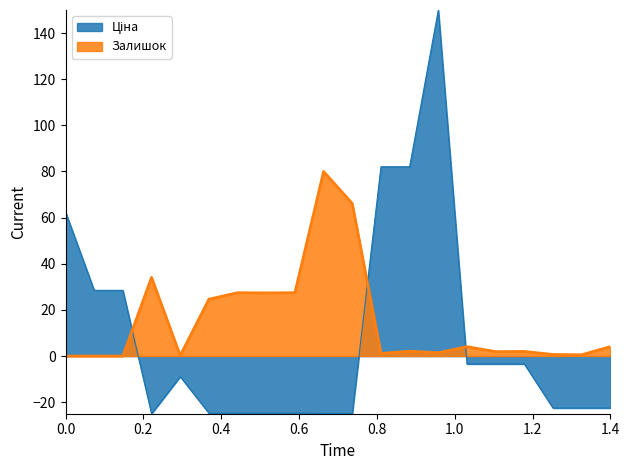

How many data points does each series have?

20